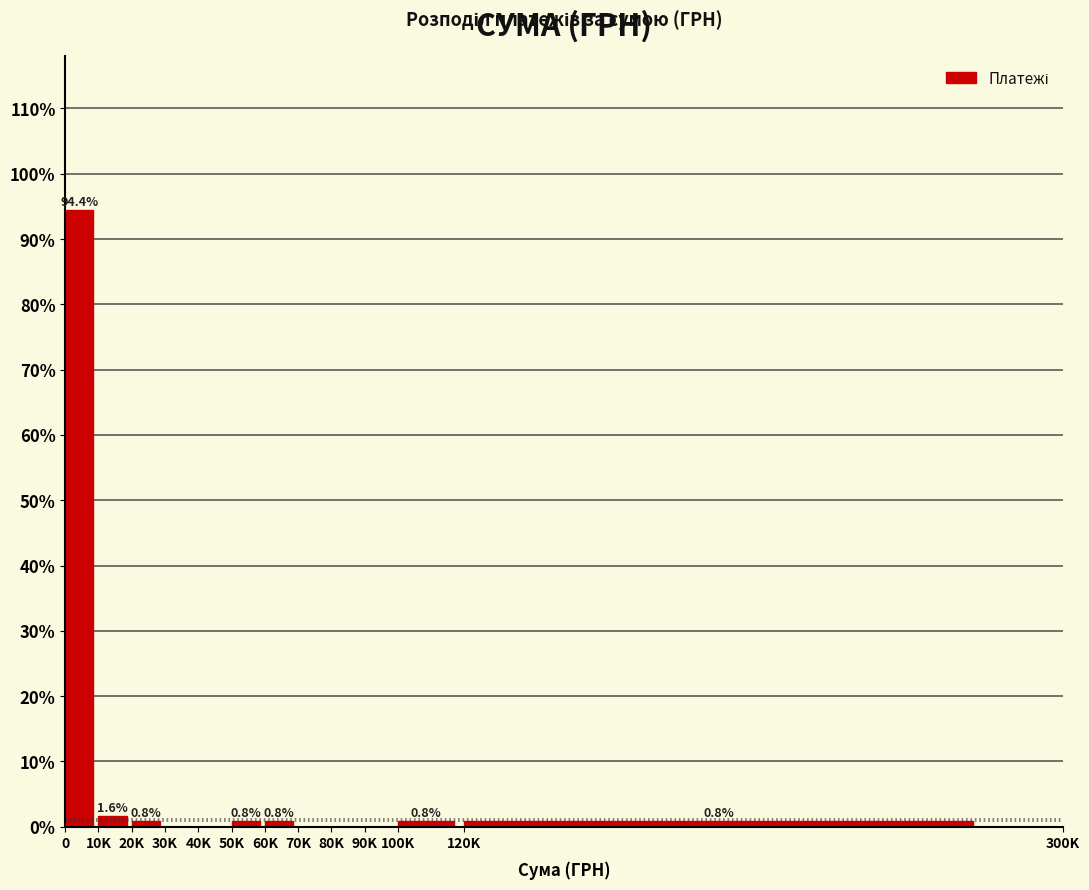

Reading left to right, transcribe all the data shown in this chart.

0=94.4	10K=1.6	20K=0.8	30K=0.0	40K=0.0	50K=0.8	60K=0.8	70K=0.0	80K=0.0	90K=0.0	100K=0.8	120K=0.8